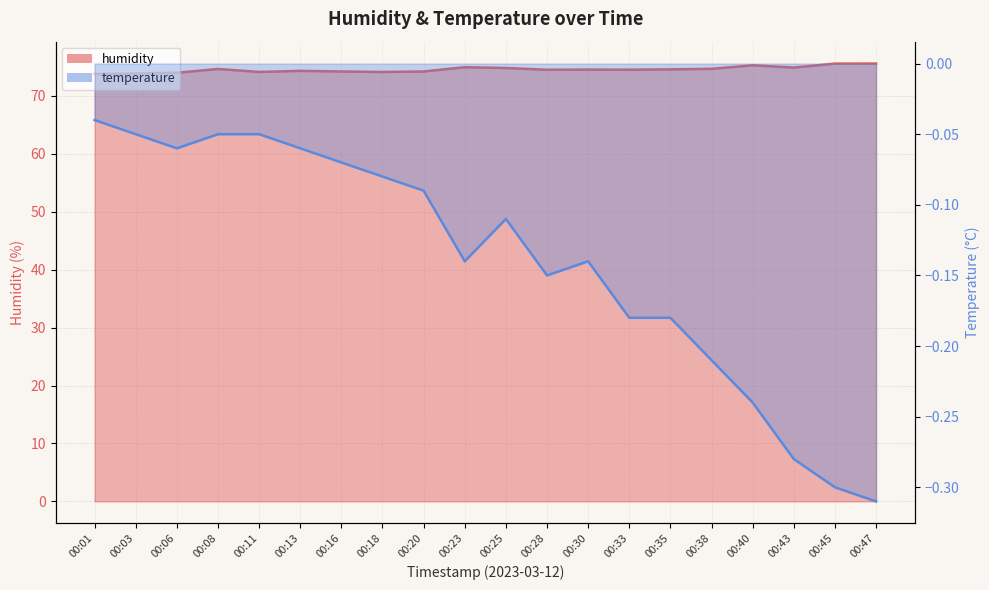

Which series has the widest spread of values?

humidity